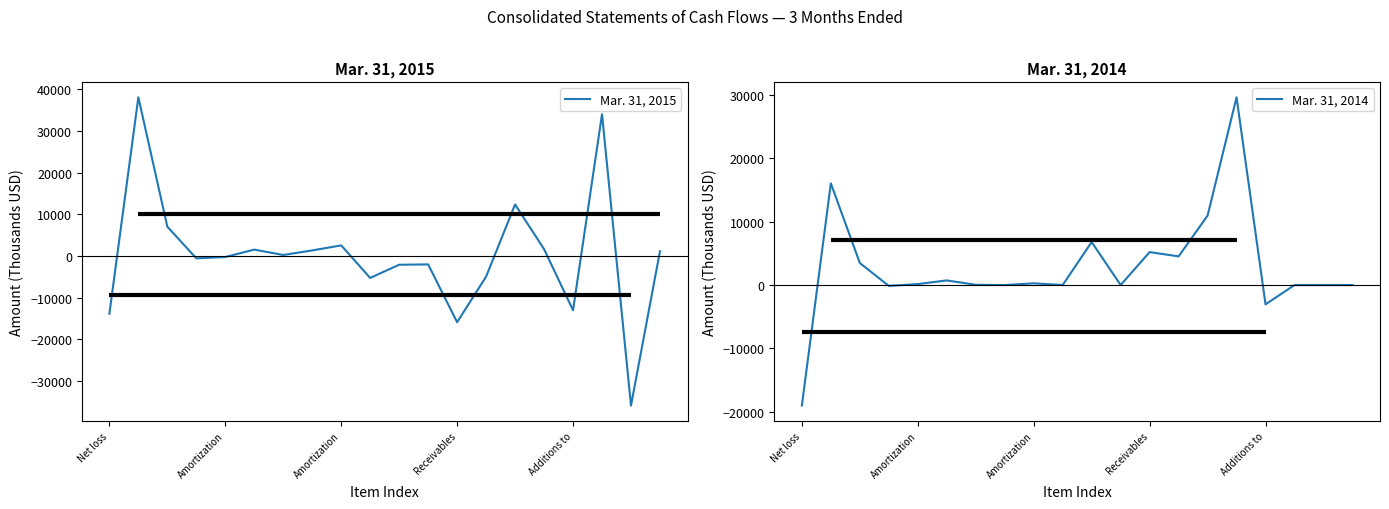

At how many categories does at least one series exceed -2145?

18